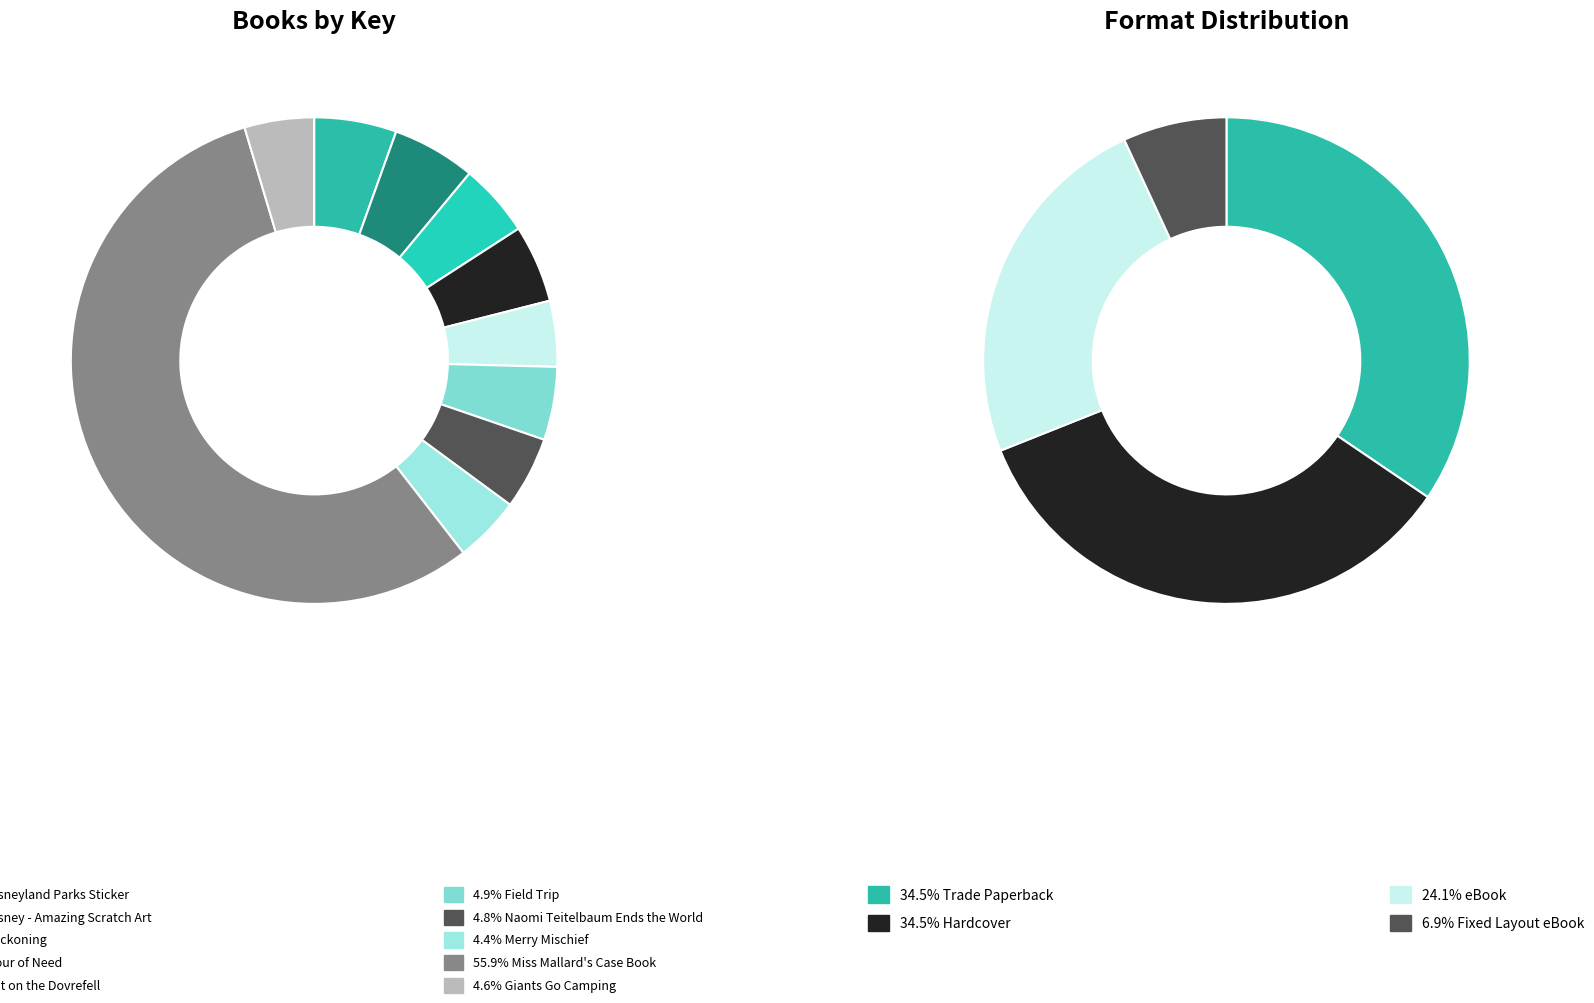

What percentage is NOT represented by Disney - Amazing Scratch Art?

94.5%